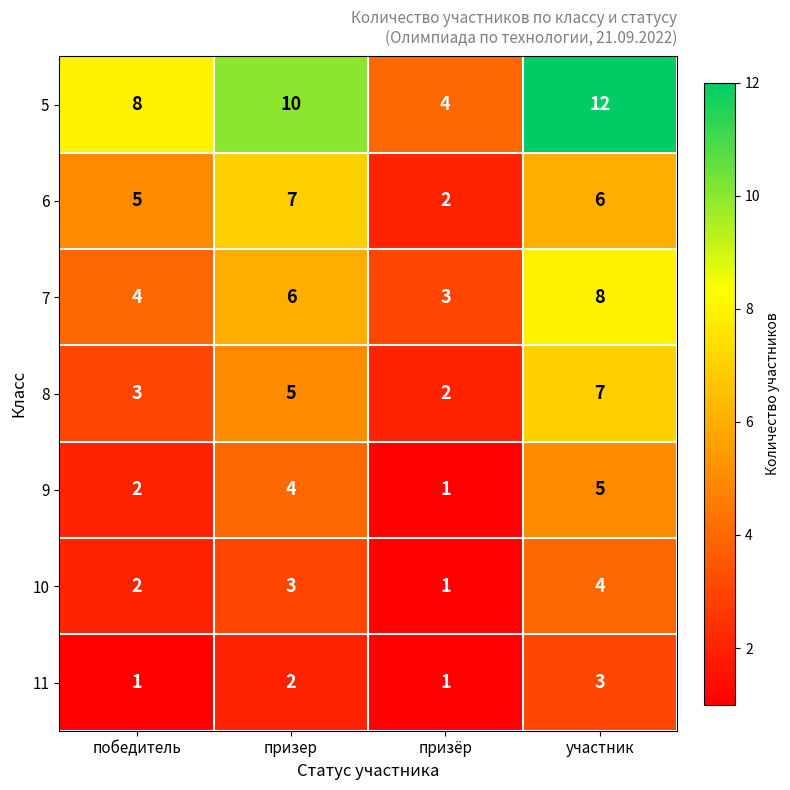

What value does the 5 series have at призёр?

4